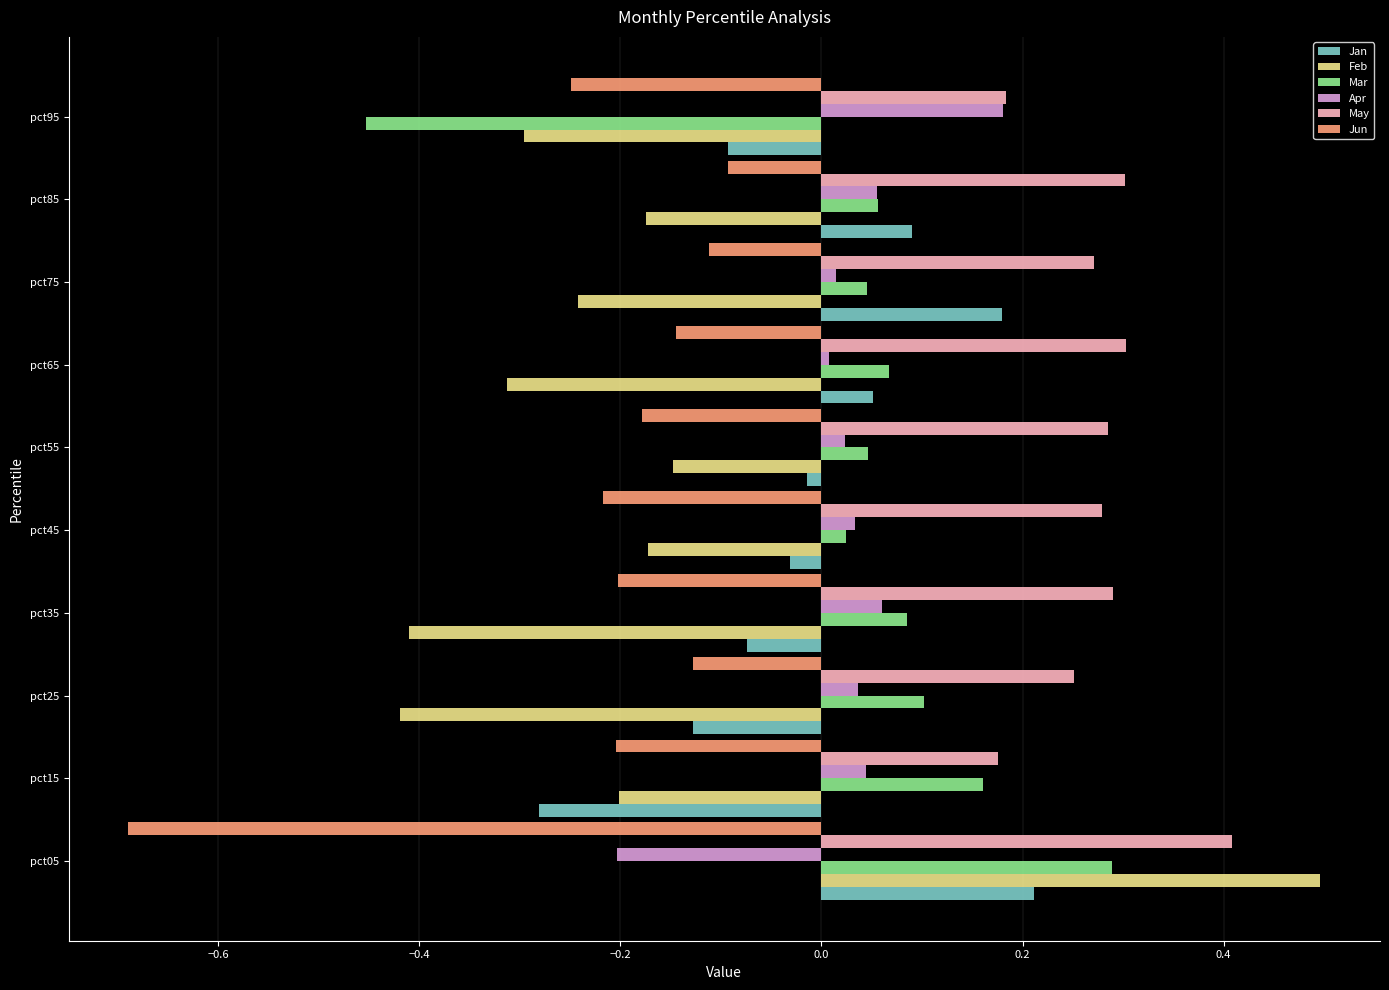

How many data points does each series have?

10